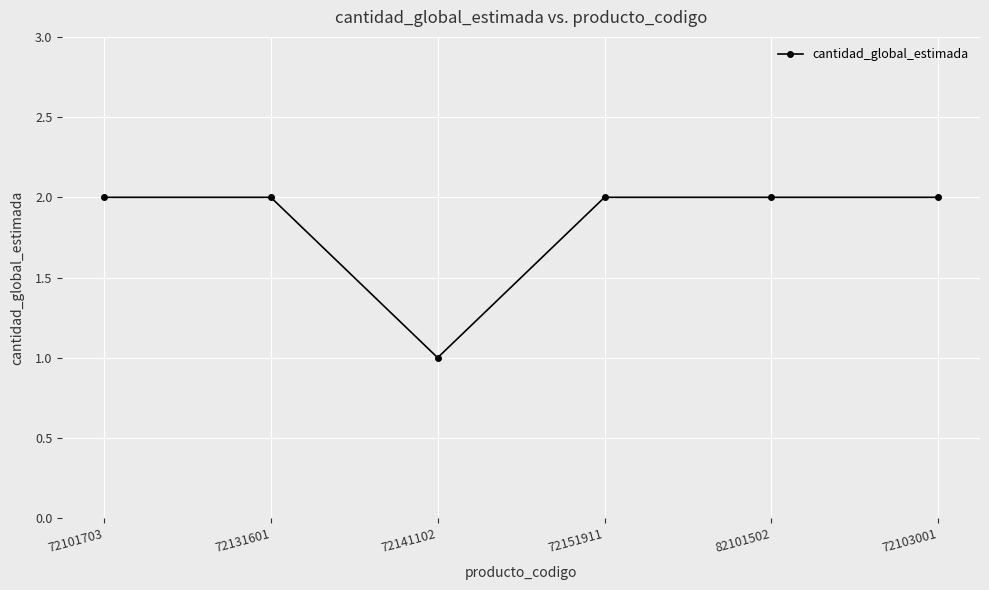

True or false: the data shows 2 at 82101502.

True